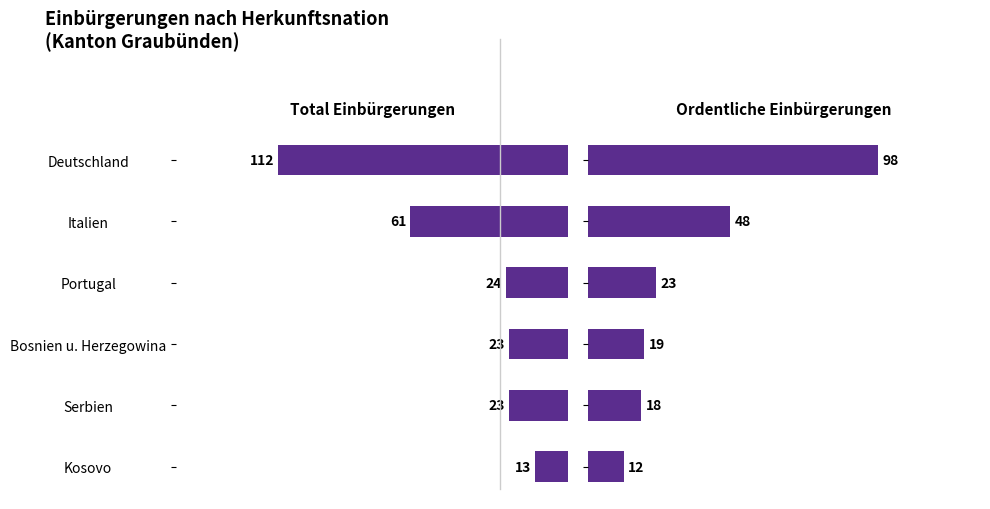

What is the value of the Total Einbürgerungen bar at the 4th from the left?

23